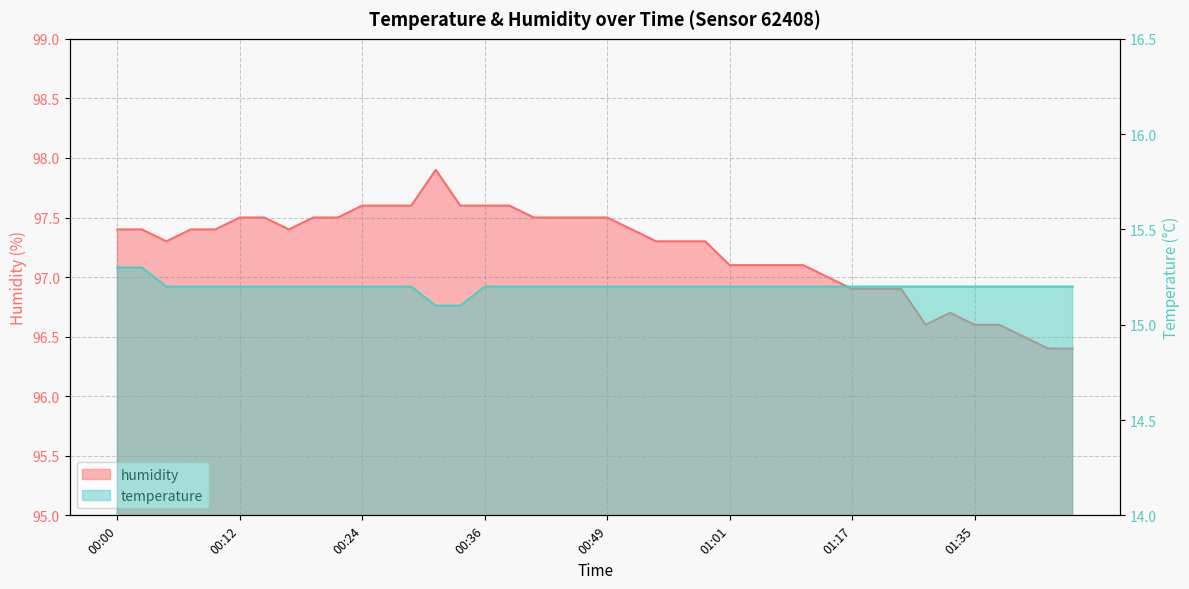

What is the label of the 5th point from the right?

01:35